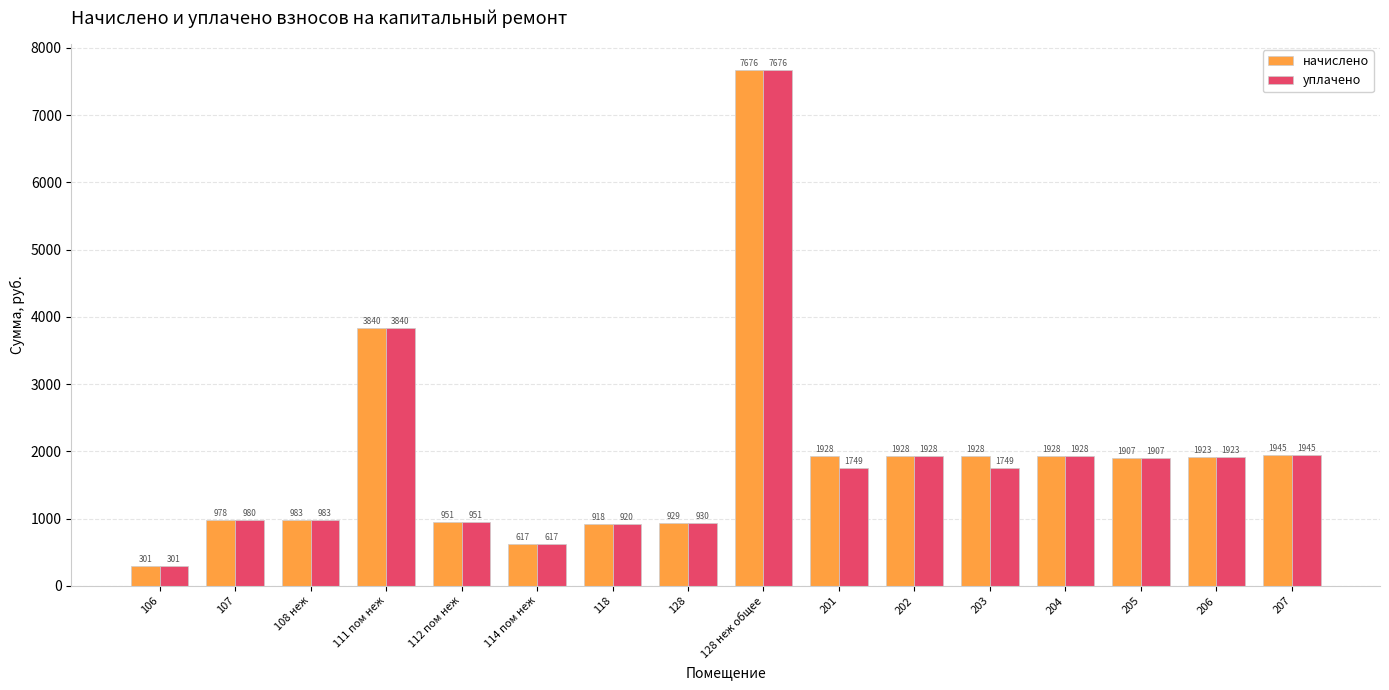

At which category does the chart reach its peak across all series?

128 неж общее